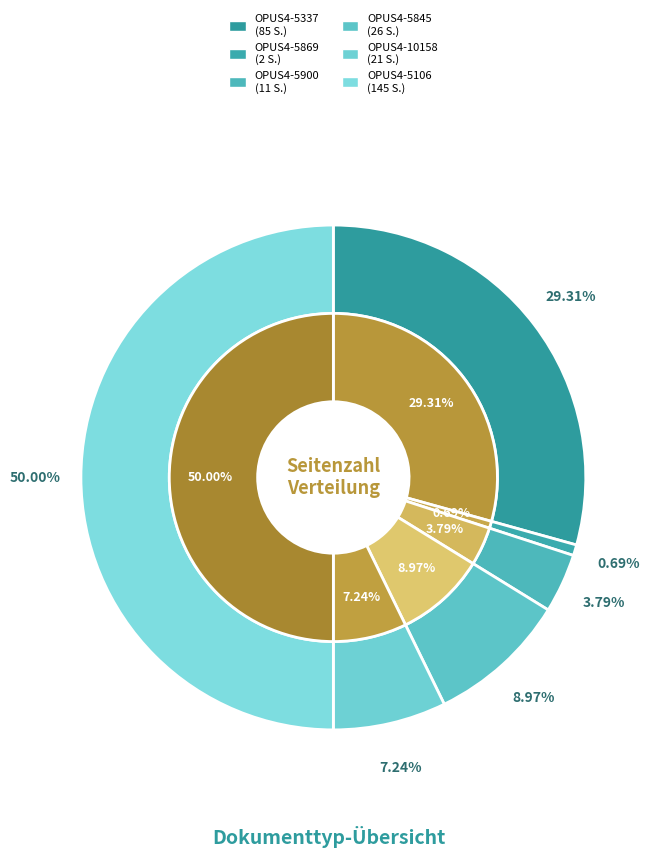

To the nearest percent, what is the average slice percentage?

17%